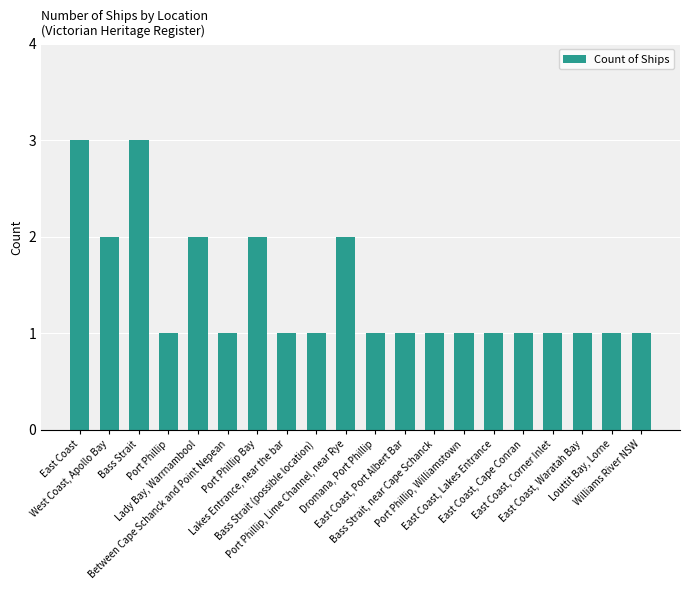

What is the average value?

1